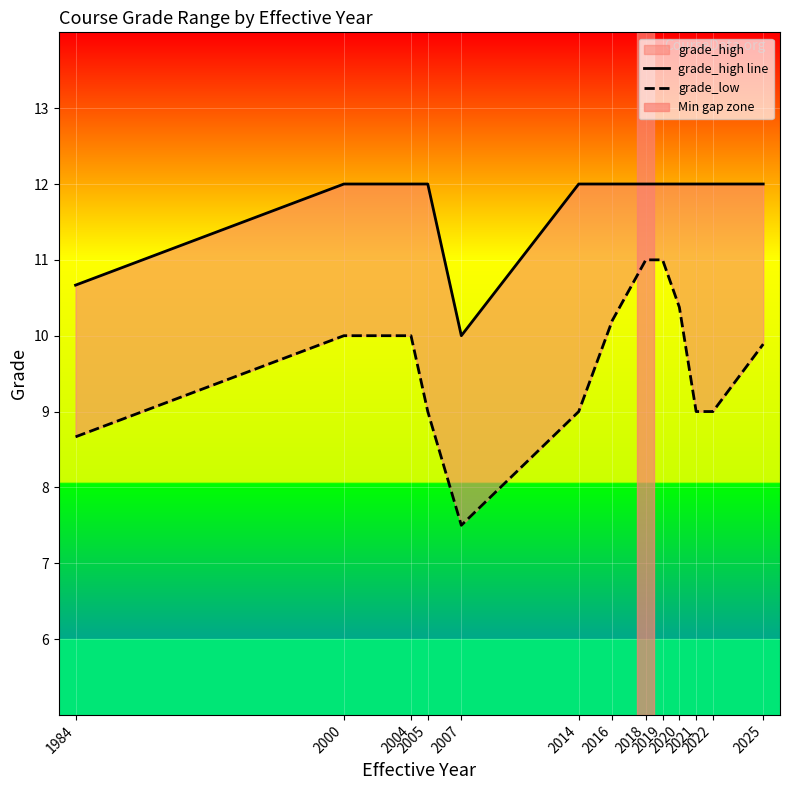

Is the value of grade_high line at 2021 greater than the value of grade_low at 1984?

Yes